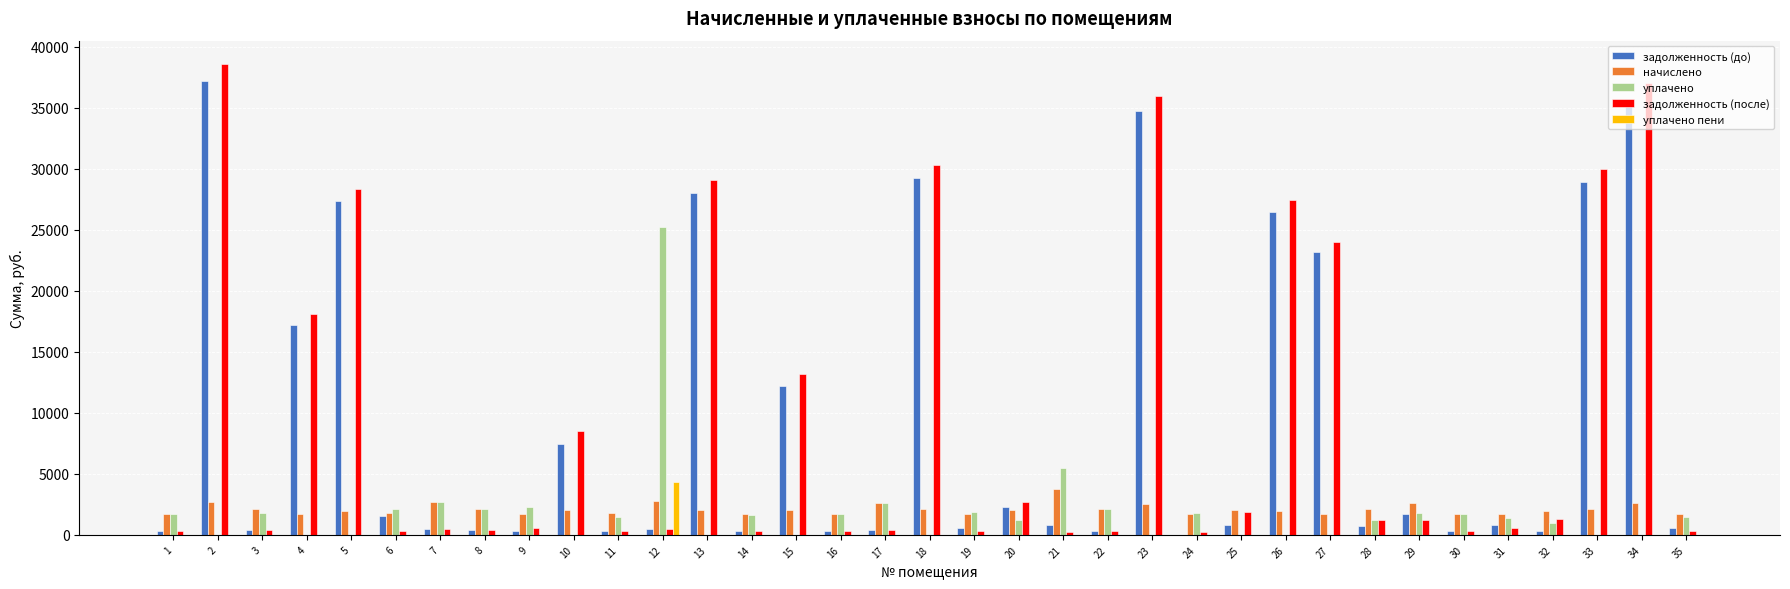

What is the highest value of the уплачено пени series?

4333.0